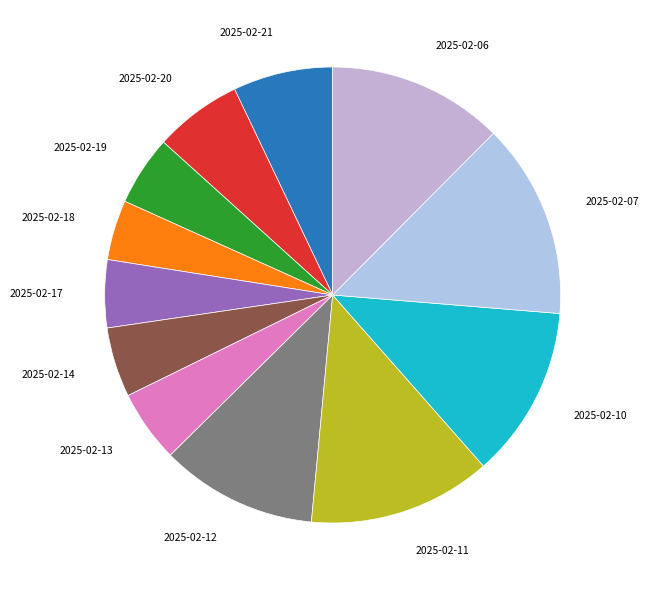

True or false: 2025-02-18 accounts for 17% of the total.

False